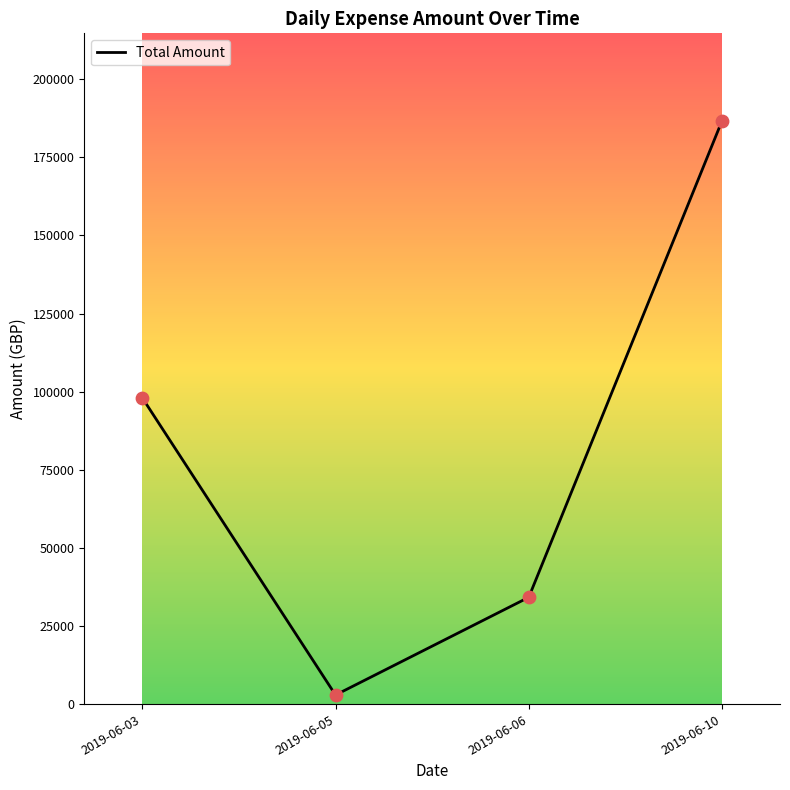

What is the change in value from 2019-06-03 to 2019-06-10?

+88627.7